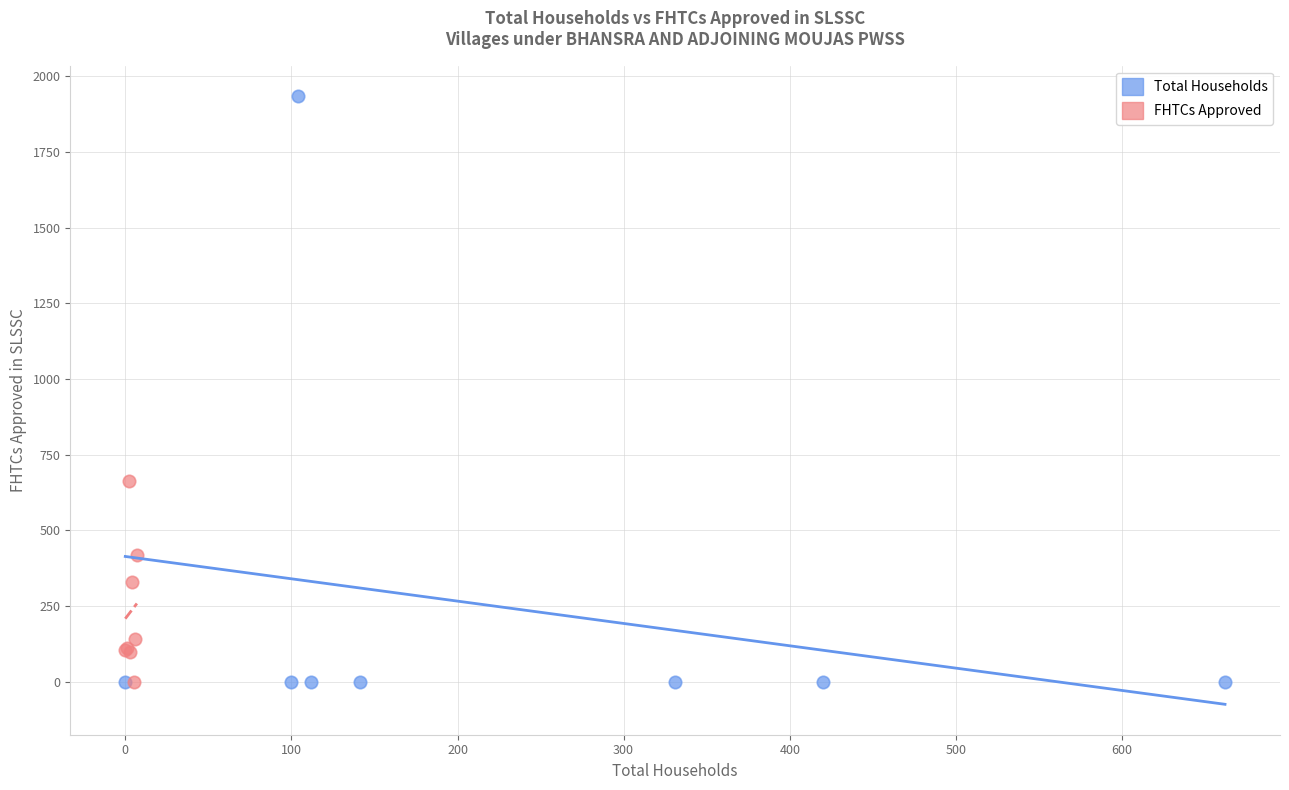

Which series has the largest Y range (max minus min)?

Total Households